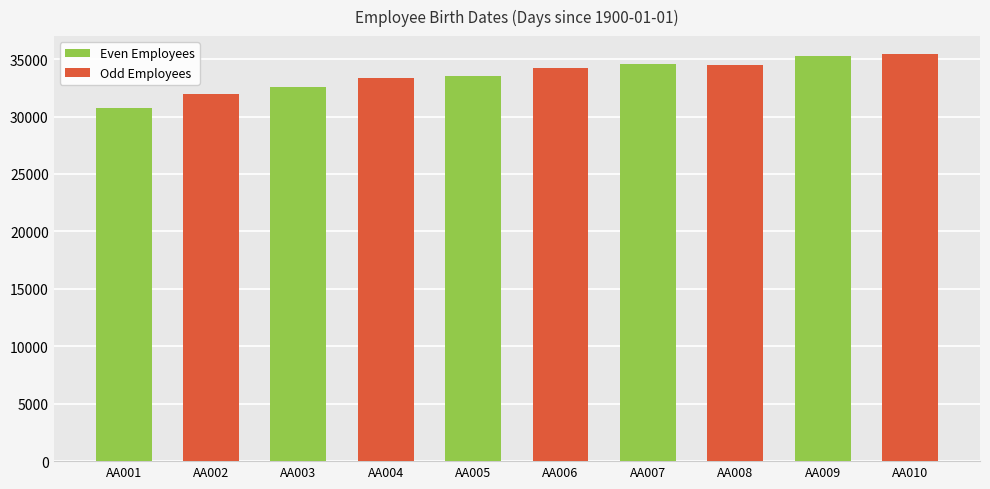

What is the approximate value at AA003?

32613